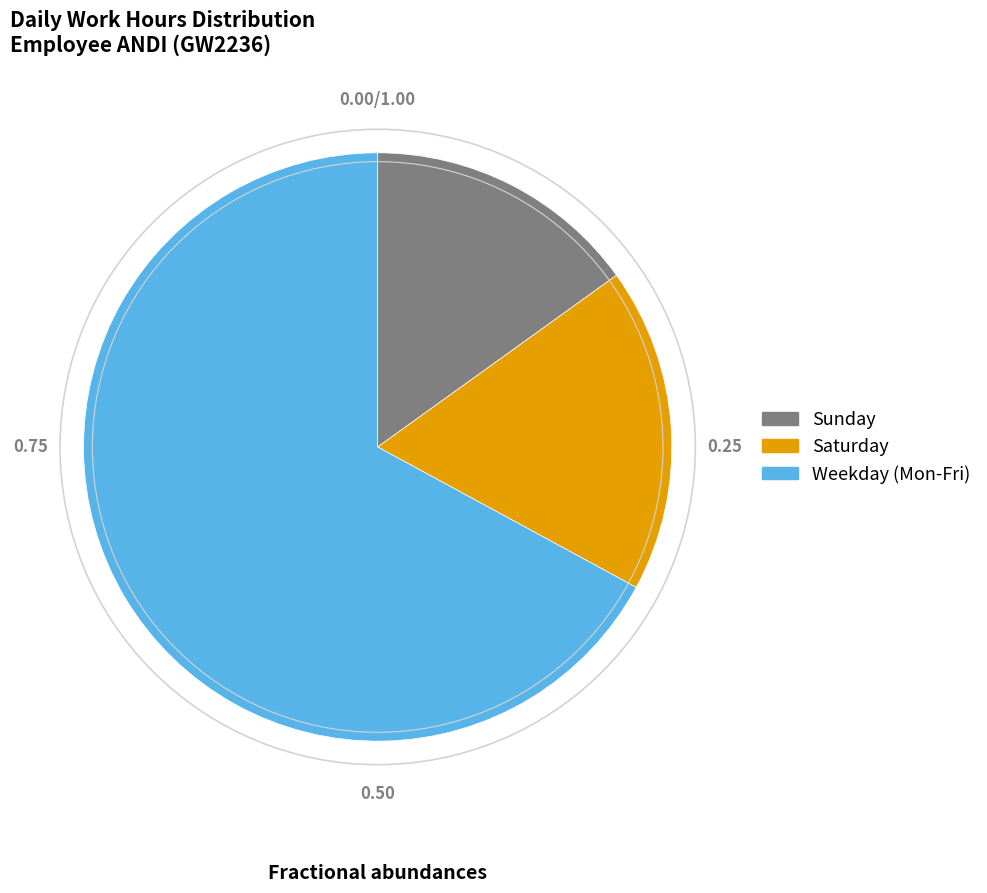

Rank the categories by value from highest to lowest.

Weekday (Mon-Fri), Saturday, Sunday